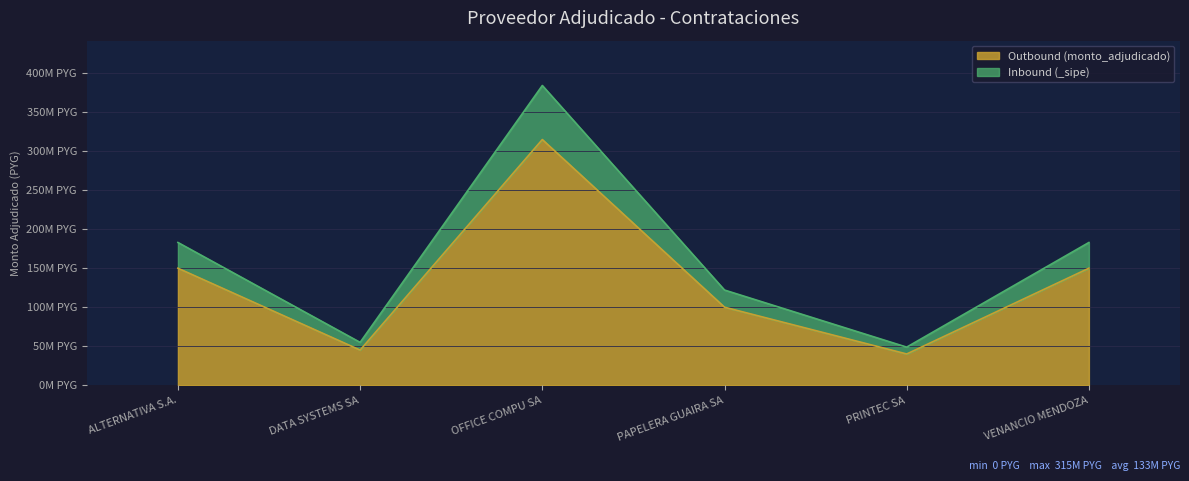

List the labels in order of value, largest first.

OFFICE COMPU SA, ALTERNATIVA S.A., VENANCIO MENDOZA, PAPELERA GUAIRA SA, DATA SYSTEMS SA, PRINTEC SA